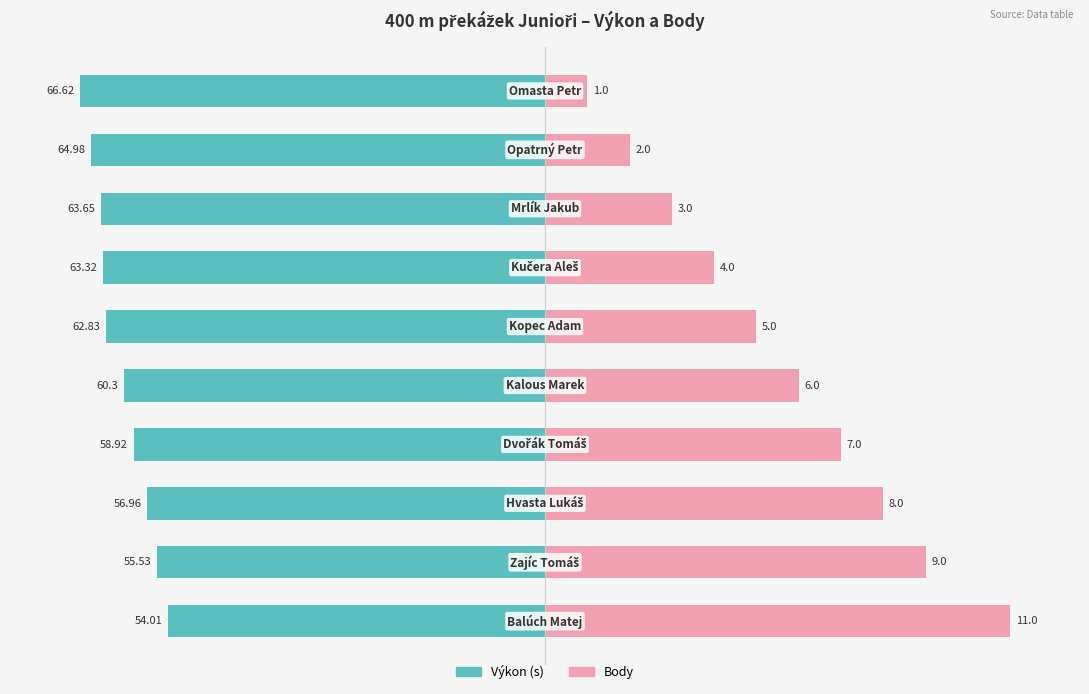

How many groups of bars are there?

10